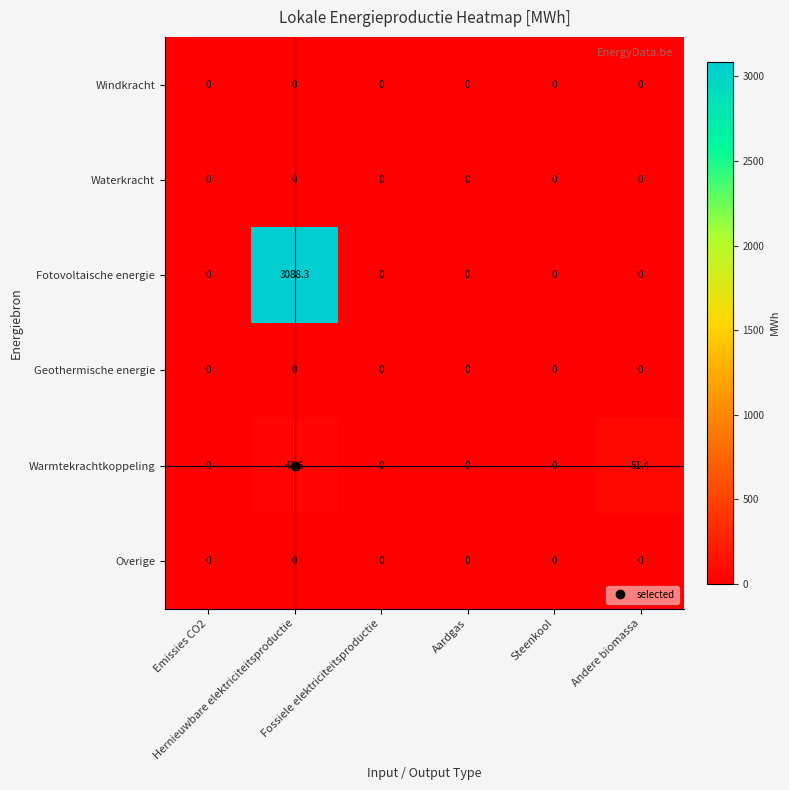

Which series has the largest range (max minus min)?

Fotovoltaische energie